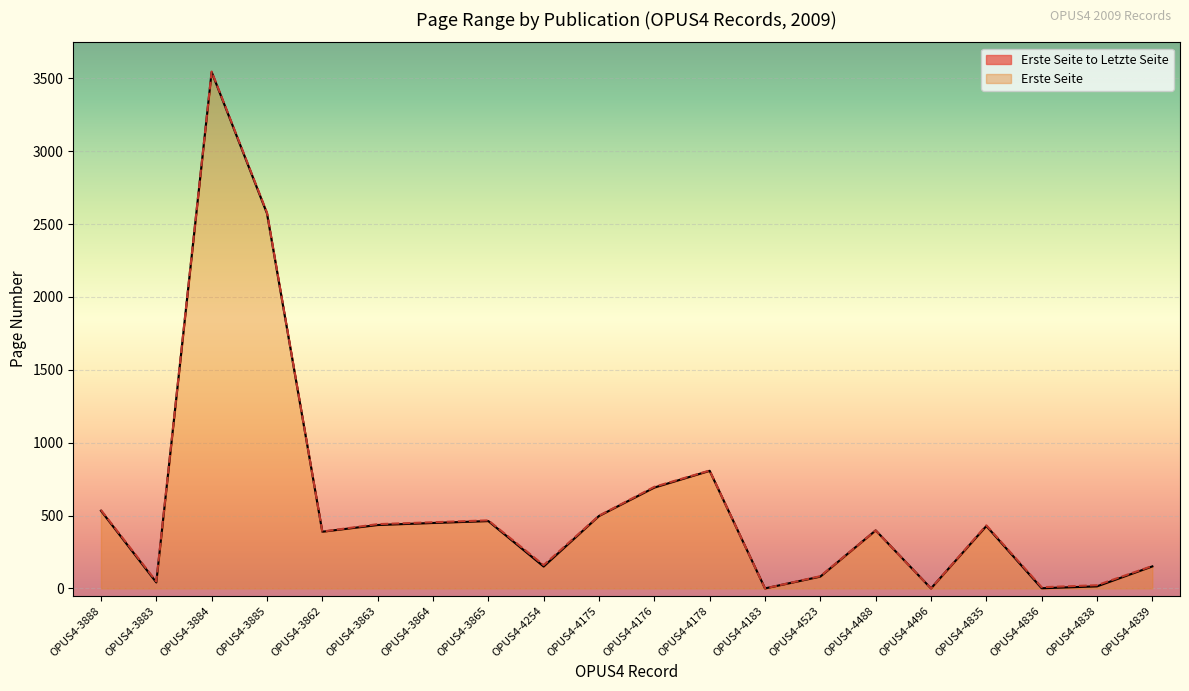

True or false: Letzte Seite has more than 2 points higher than both neighbors.

True